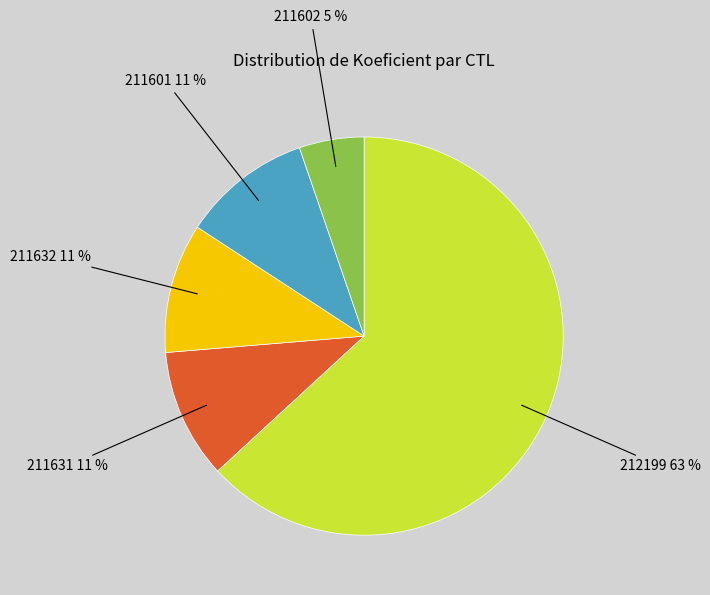

Count the number of slices in the pie.

5